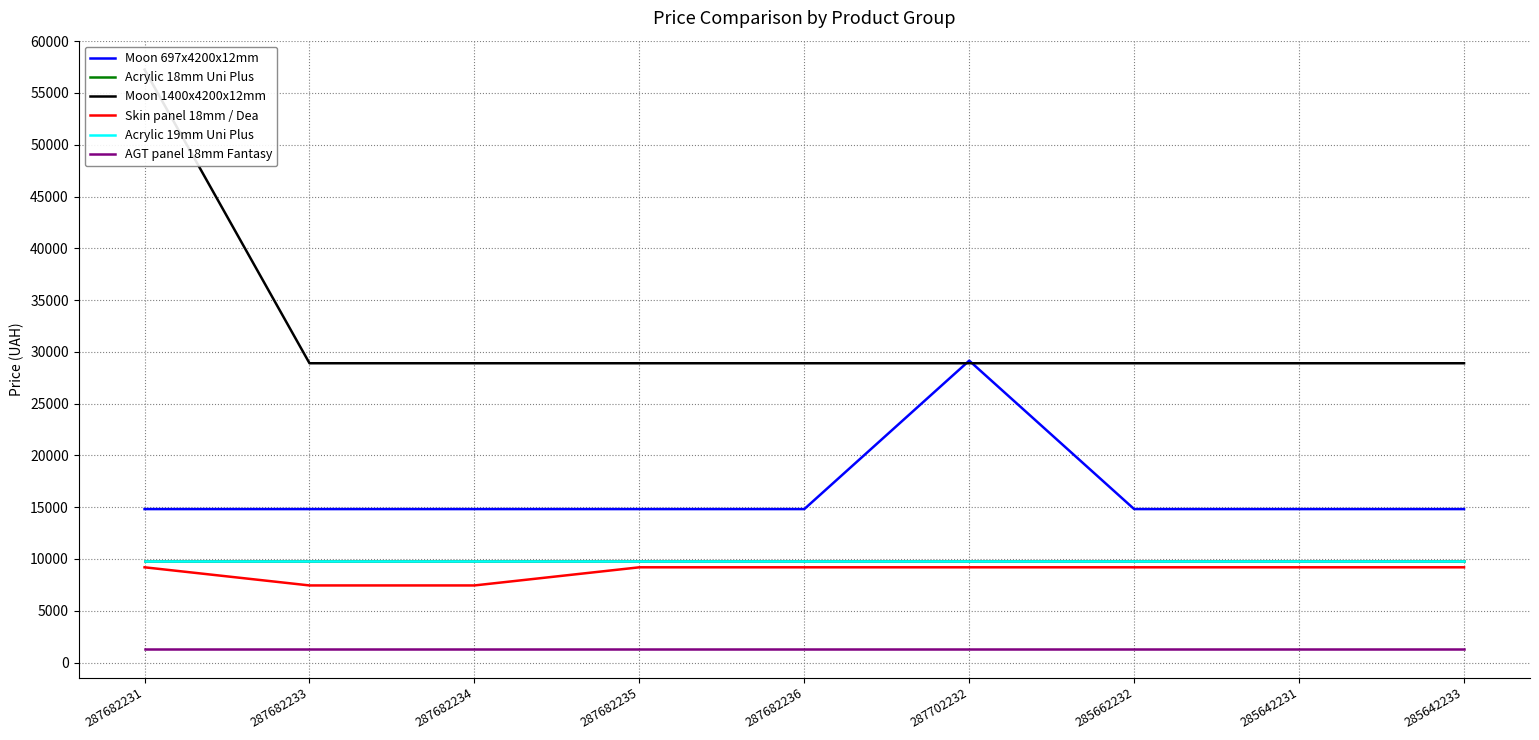

Reading right to left, transcribe all the data shown in this chart.

Moon 697x4200x12mm: 14817.6	14817.6	14817.6	29152.3	14817.6	14817.6	14817.6	14817.6	14817.6
Acrylic 18mm Uni Plus: 9775.5	9775.5	9775.5	9775.5	9775.5	9775.5	9775.5	9775.5	9775.5
Moon 1400x4200x12mm: 28901.7	28901.7	28901.7	28901.7	28901.7	28901.7	28901.7	28901.7	57258.0
Skin panel 18mm / Dea: 9196.3	9196.3	9196.3	9196.3	9196.3	9196.3	7444.6	7444.6	9196.3
Acrylic 19mm Uni Plus: 9775.5	9775.5	9775.5	9775.5	9775.5	9775.5	9775.5	9775.5	9775.5
AGT panel 18mm Fantasy: 1347.9	1347.9	1347.9	1347.9	1347.9	1347.9	1347.9	1347.9	1347.9